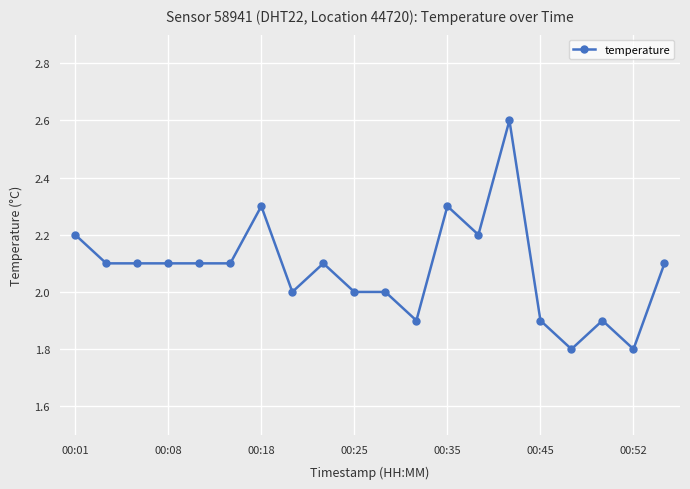

What is the minimum value shown in the chart?

1.8